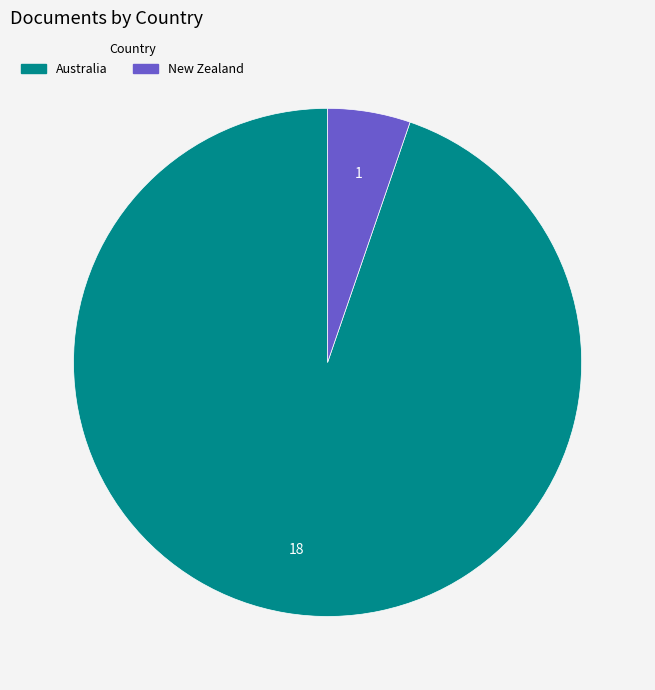

Which category has the biggest portion of the pie?

Australia